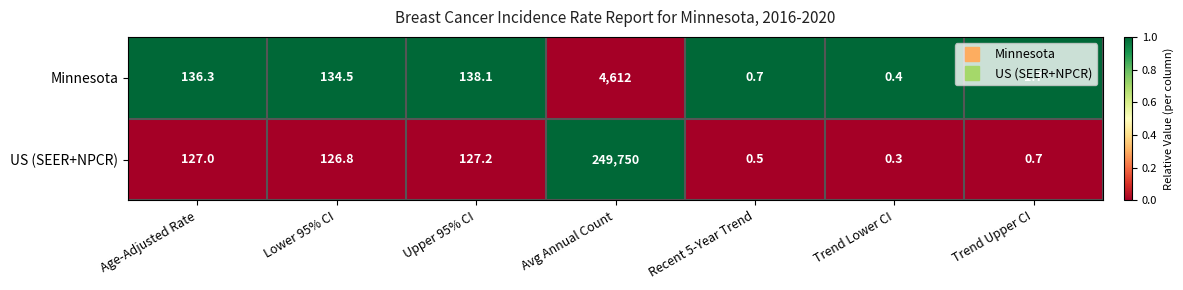

Is it true that US (SEER+NPCR) equals 0.2 at Trend Lower CI?

False